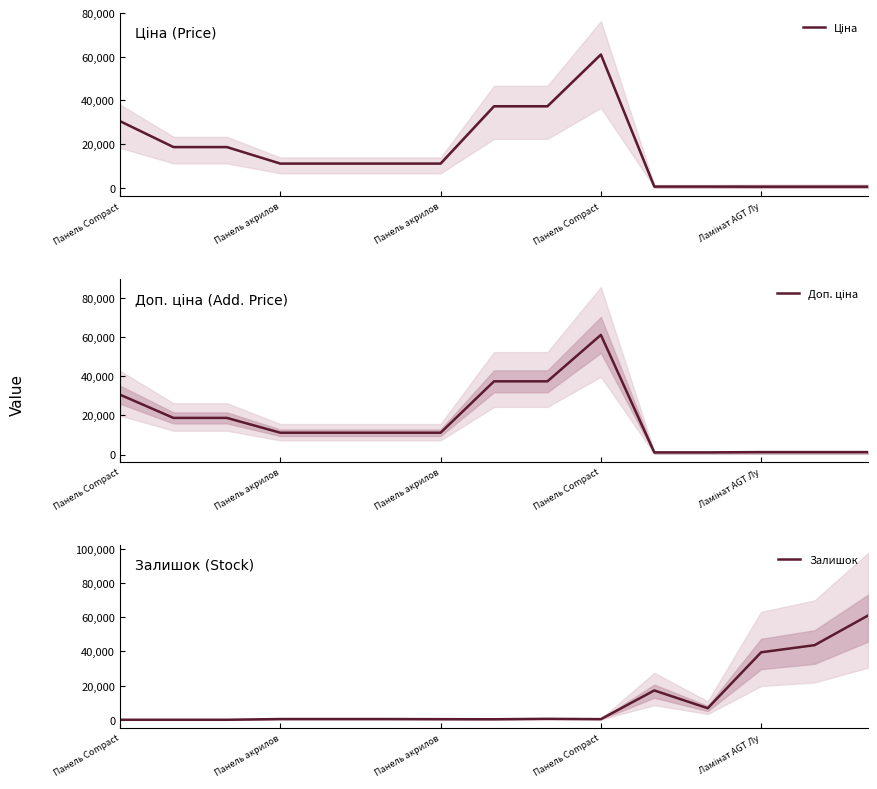

What is the total value across all series at Ламінат AGT Лу?

41268.2